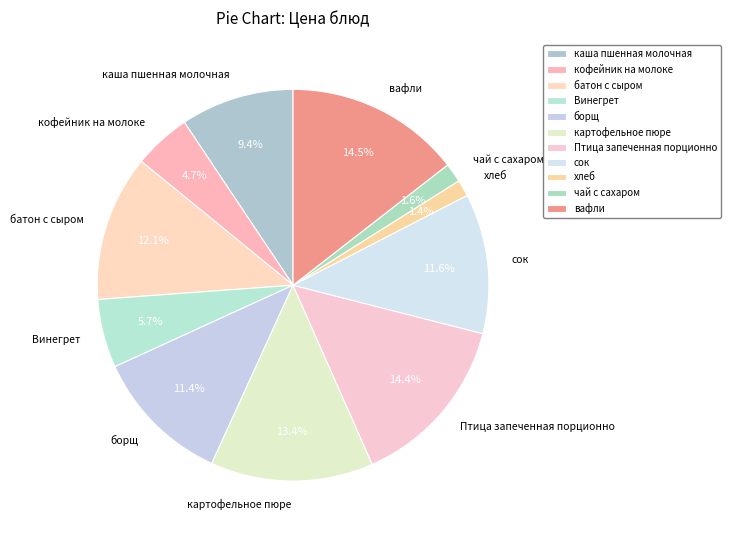

How many slices are in this pie chart?

11